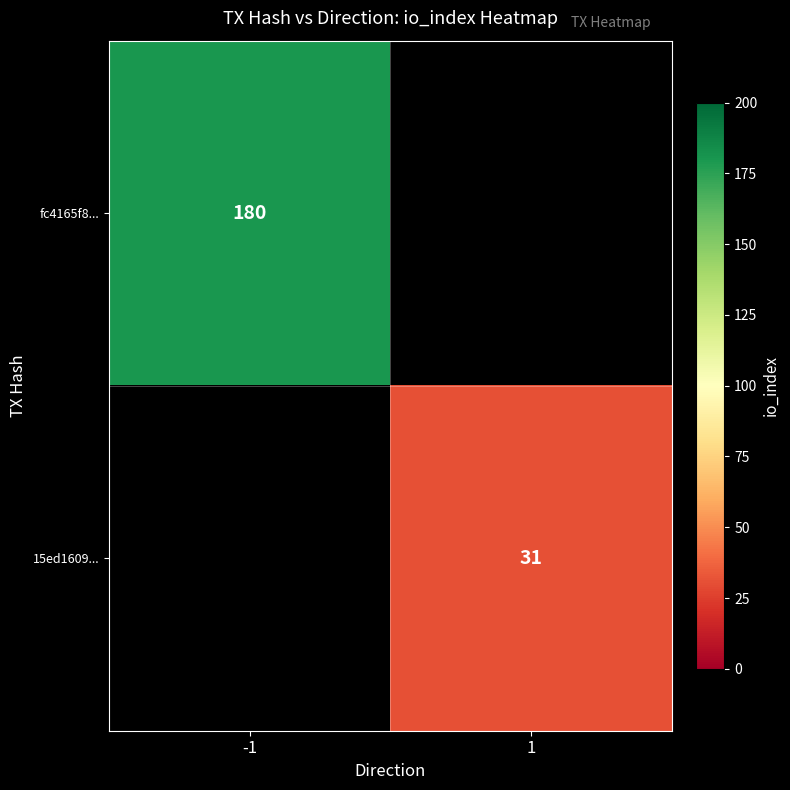

Is it true that fc4165f8... equals 48 at -1?

False